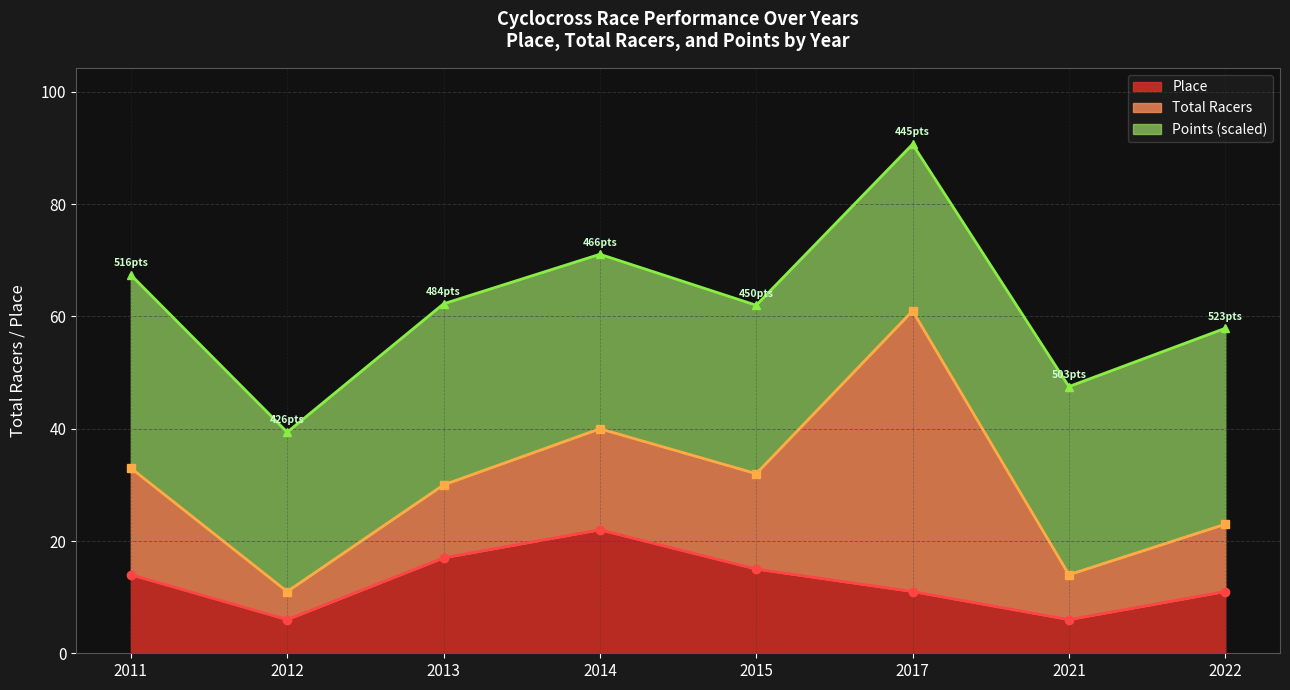

Which category has the highest value in the Place series?

2014